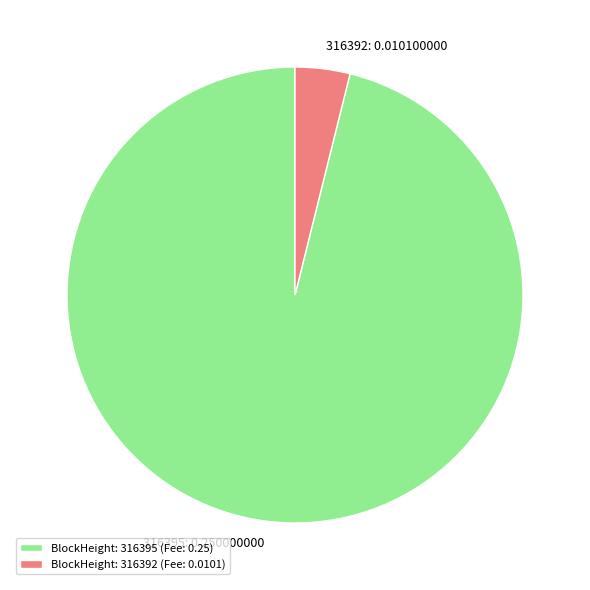

How many segments does this pie chart have?

2